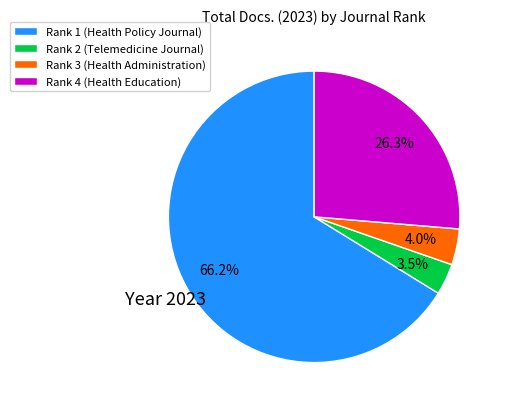

Between Rank 1 (Health Policy Journal) and Rank 2 (Telemedicine Journal), which is larger?

Rank 1 (Health Policy Journal)